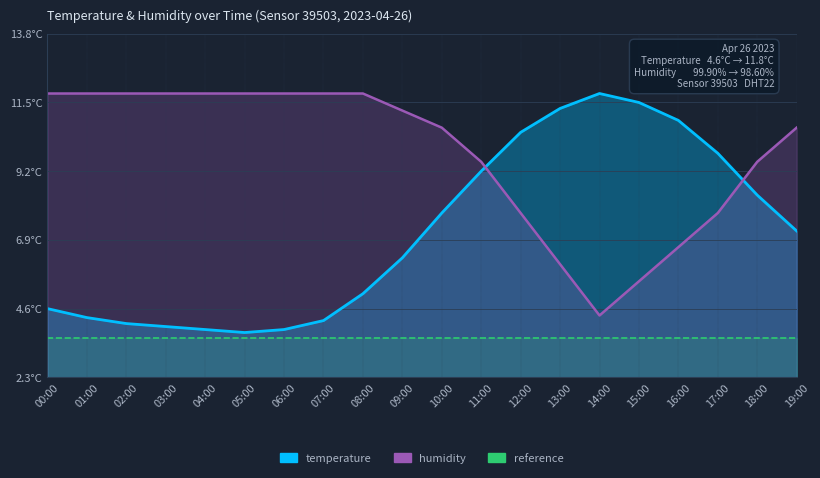

Which category has the lowest value in the reference series?

00:00